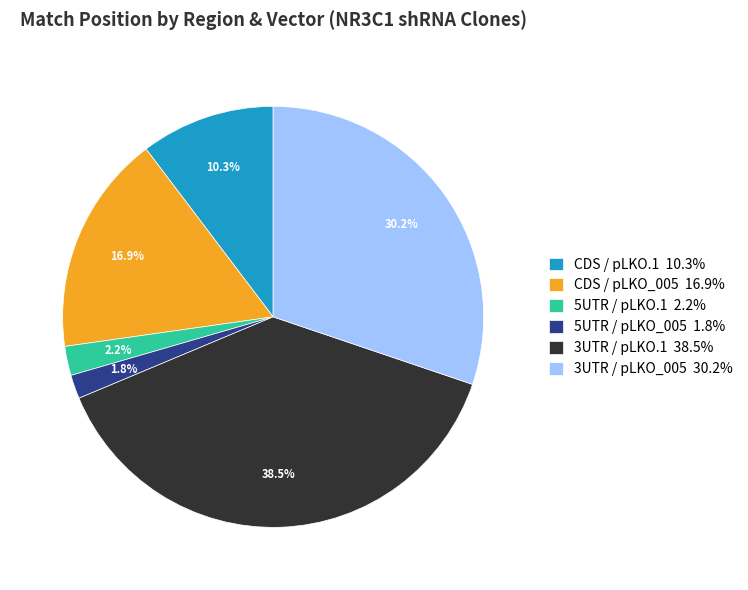

Between CDS / pLKO.1 10.3% and 3UTR / pLKO_005 30.2%, which is larger?

3UTR / pLKO_005 30.2%